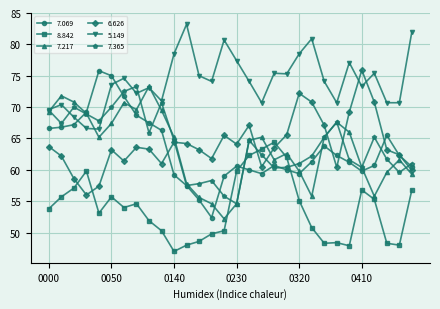

In 6.626, how many points are lower than both neighbors (excluding endpoints)?

7